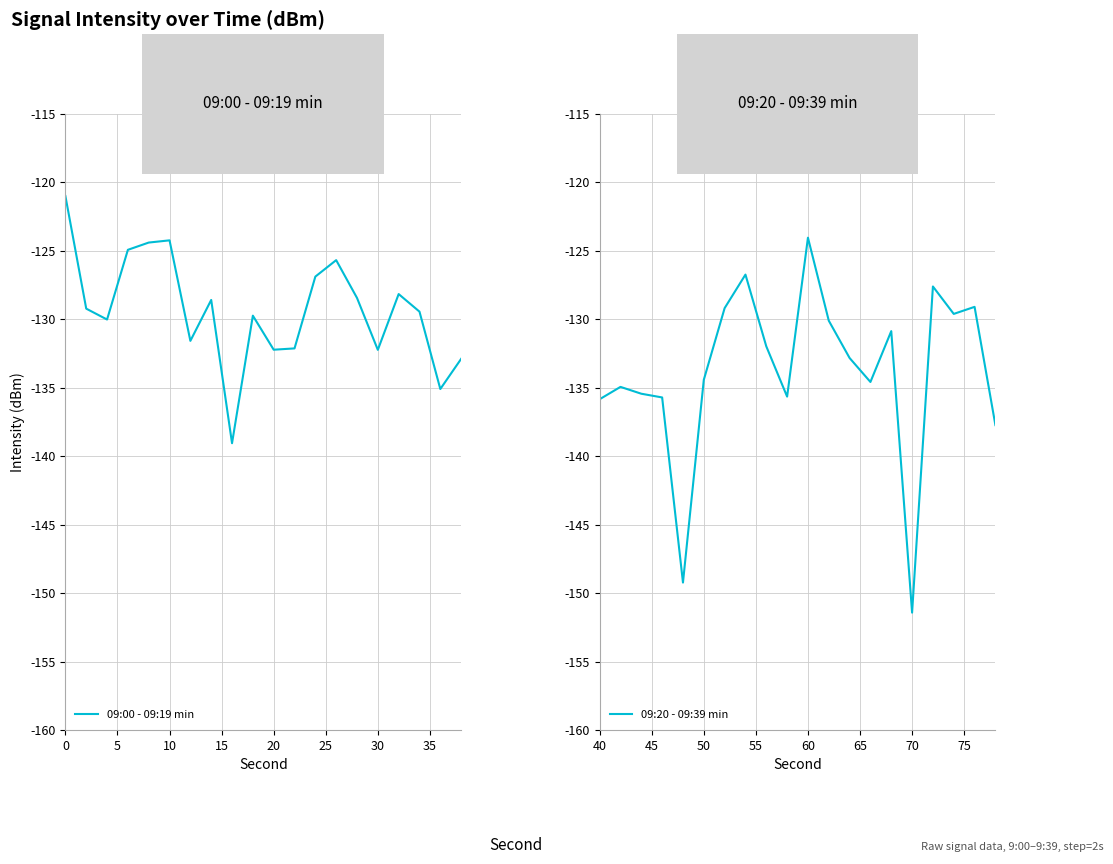

Is it true that 09:20 - 09:39 min equals -29.8 at 10?

False